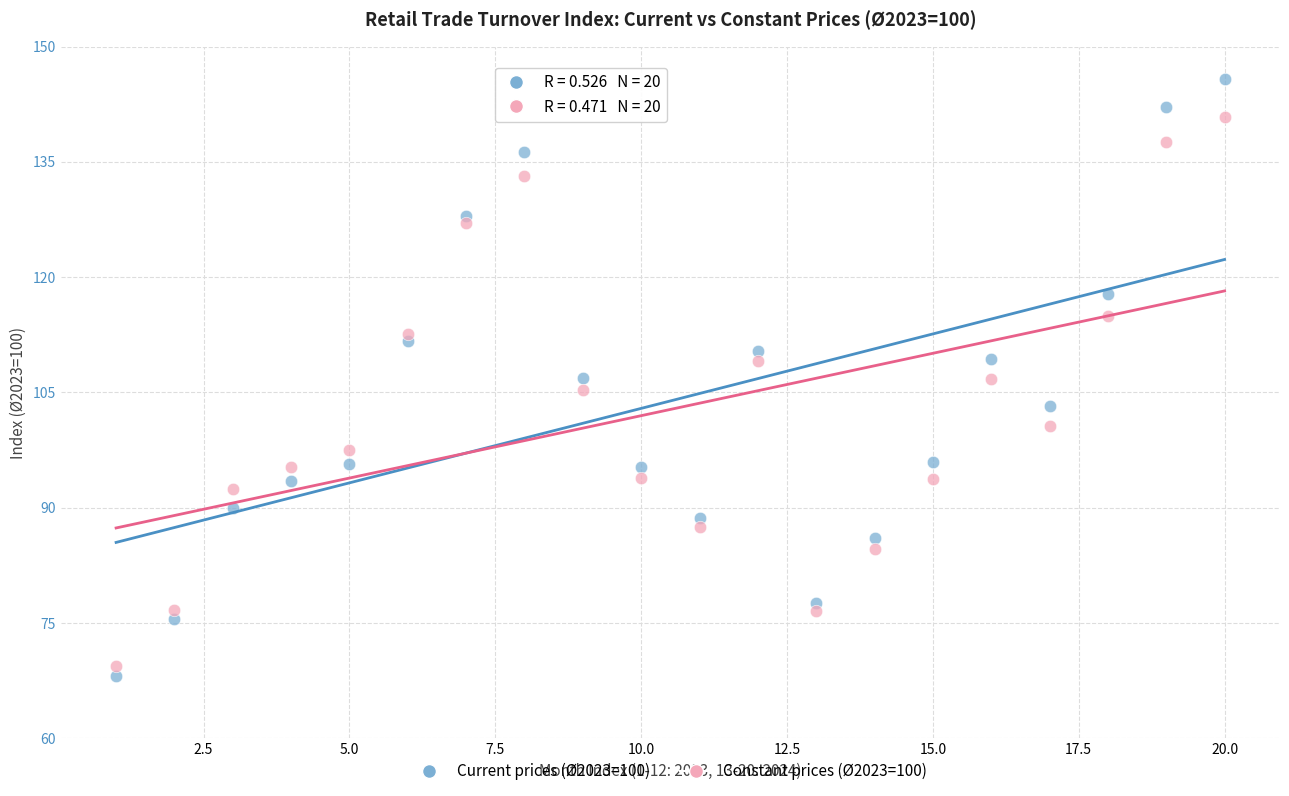

Which series contains the highest Y value?

Current prices (Ø2023=100)